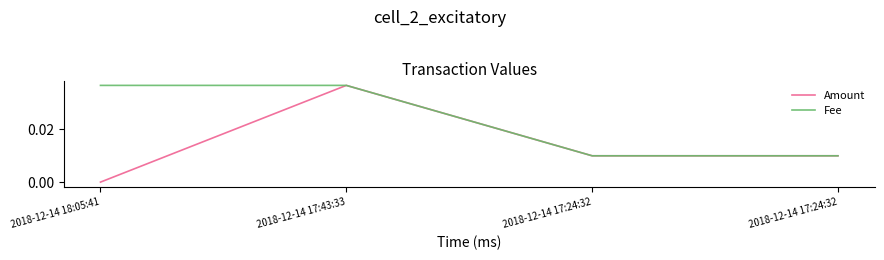

True or false: Fee has a value of 0.0 at 2018-12-14 18:05:41.

False